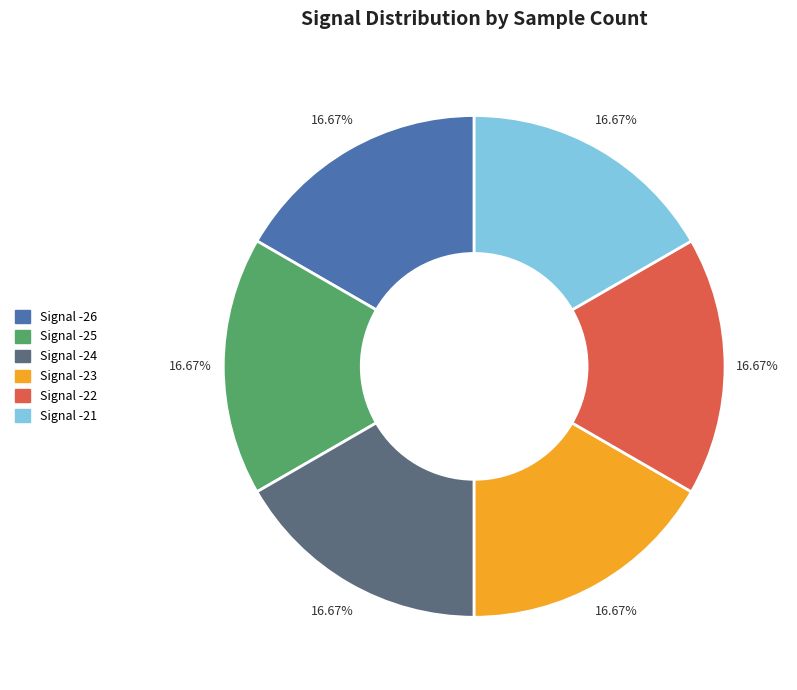

Is there any slice that represents more than half of the pie?

No